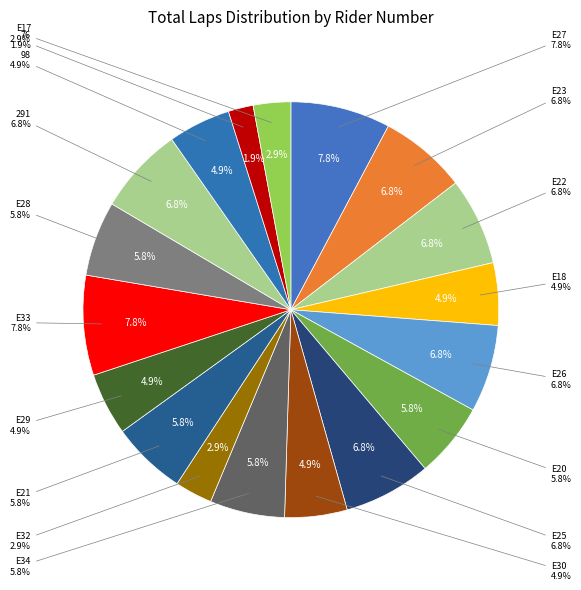

To the nearest percent, what is the difference between the E30 and E25 slice percentages?

2%